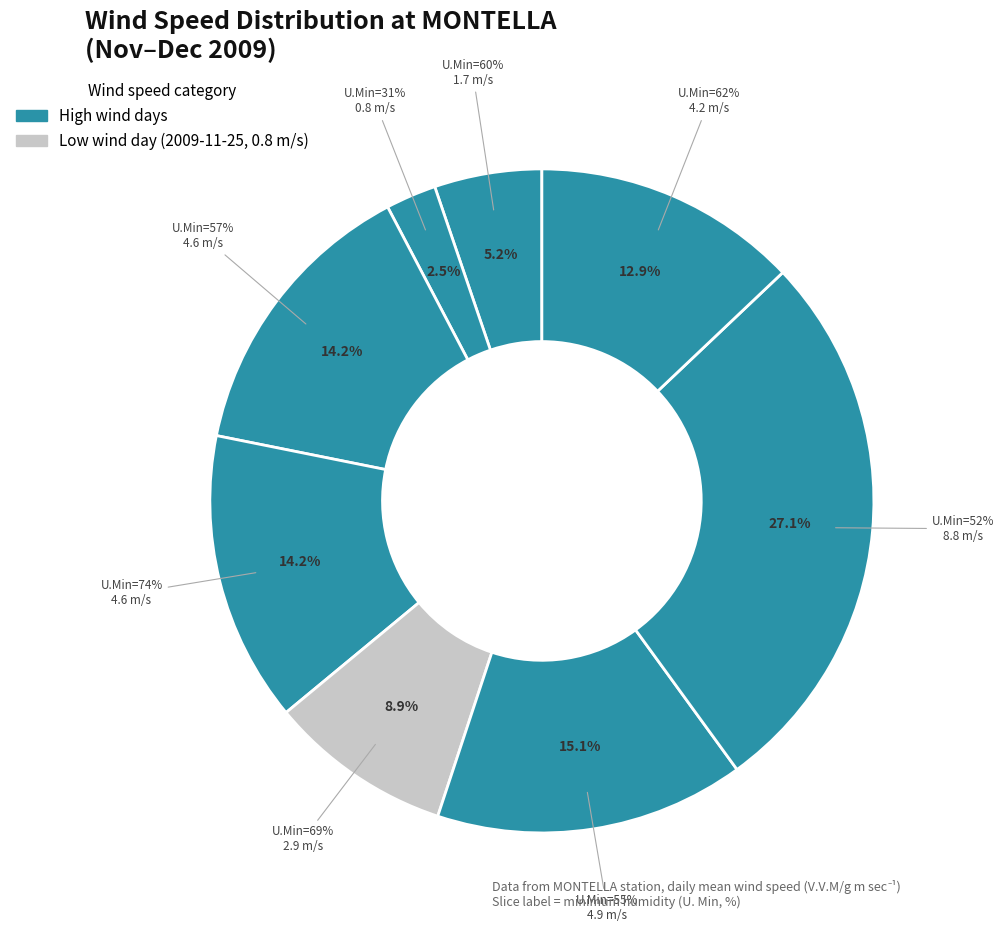

Rank the categories by value from highest to lowest.

52, 55, 57, 74, 62, 69, 60, 31